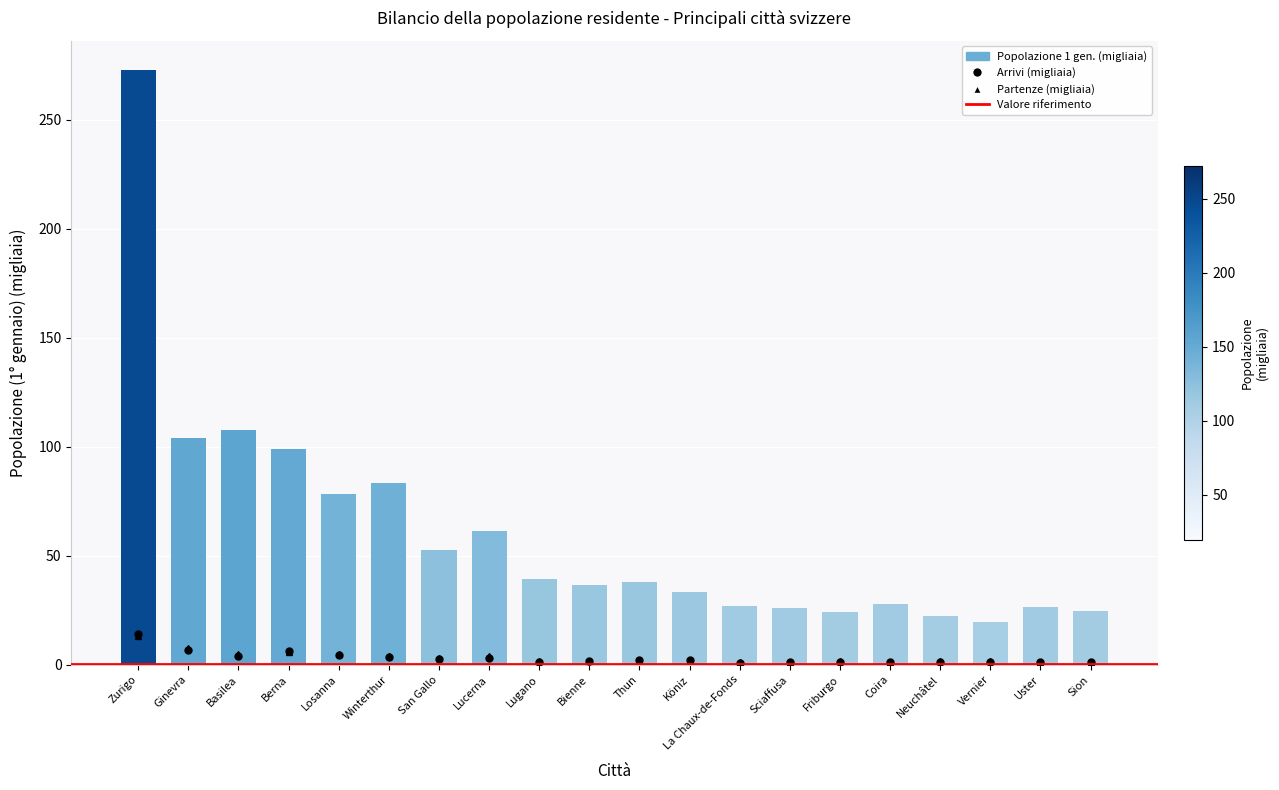

Reading right to left, what are all the values shown in this chart?

Popolazione 1 gennaio: Sion=24.7	Uster=26.4	Vernier=19.4	Neuchâtel=22.5	Coira=28.0	Friburgo=24.2	Sciaffusa=25.9	La Chaux-de-Fonds=26.8	Köniz=33.3	Thun=37.8	Bienne=36.4	Lugano=39.2	Lucerna=61.5	San Gallo=52.4	Winterthur=83.5	Losanna=78.5	Berna=98.9	Basilea=107.6	Ginevra=103.8	Zurigo=272.6
Arrivi: Sion=1.3	Uster=1.3	Vernier=1.1	Neuchâtel=1.3	Coira=1.3	Friburgo=1.4	Sciaffusa=1.1	La Chaux-de-Fonds=0.8	Köniz=2.1	Thun=2.0	Bienne=1.9	Lugano=1.4	Lucerna=3.2	San Gallo=2.7	Winterthur=3.7	Losanna=4.2	Berna=6.3	Basilea=3.9	Ginevra=6.7	Zurigo=14.1
Partenze: Sion=1.3	Uster=1.4	Vernier=1.7	Neuchâtel=1.7	Coira=1.3	Friburgo=1.7	Sciaffusa=1.1	La Chaux-de-Fonds=1.2	Köniz=2.0	Thun=2.0	Bienne=1.9	Lugano=1.7	Lucerna=3.8	San Gallo=3.2	Winterthur=4.1	Losanna=5.1	Berna=5.8	Basilea=4.7	Ginevra=7.5	Zurigo=13.4